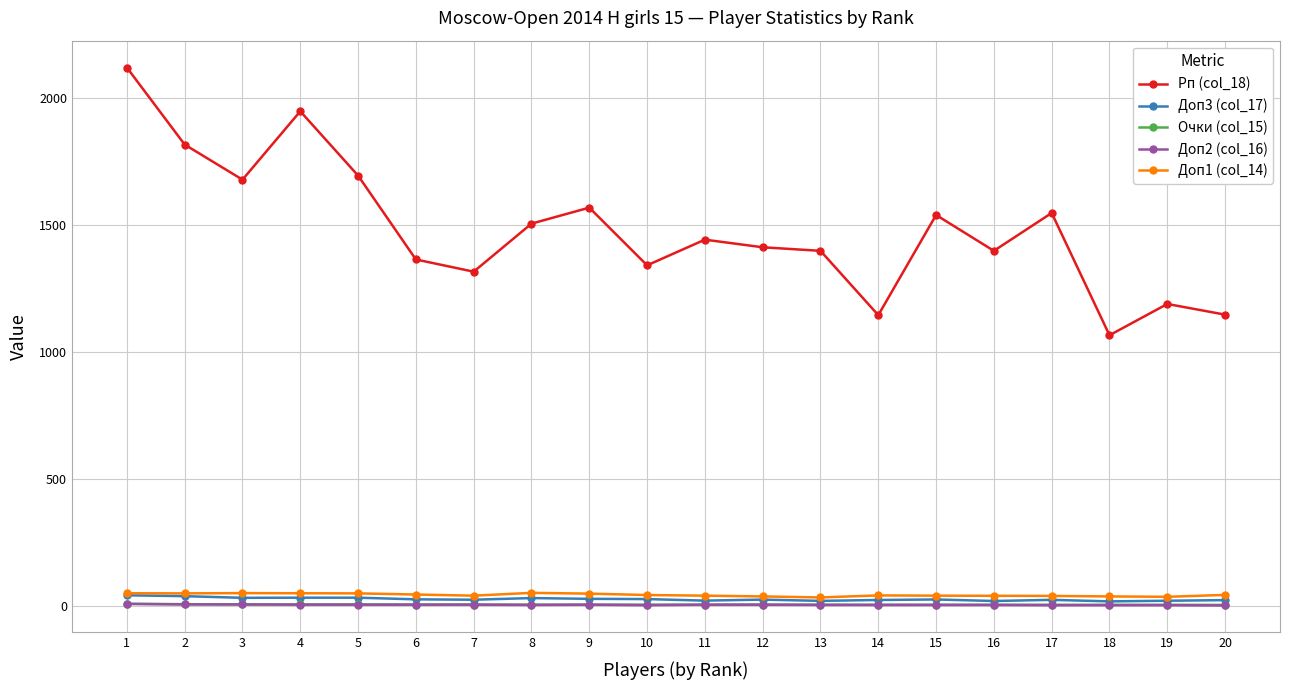

How many values in the Рп (col_18) series are below 1441?

10